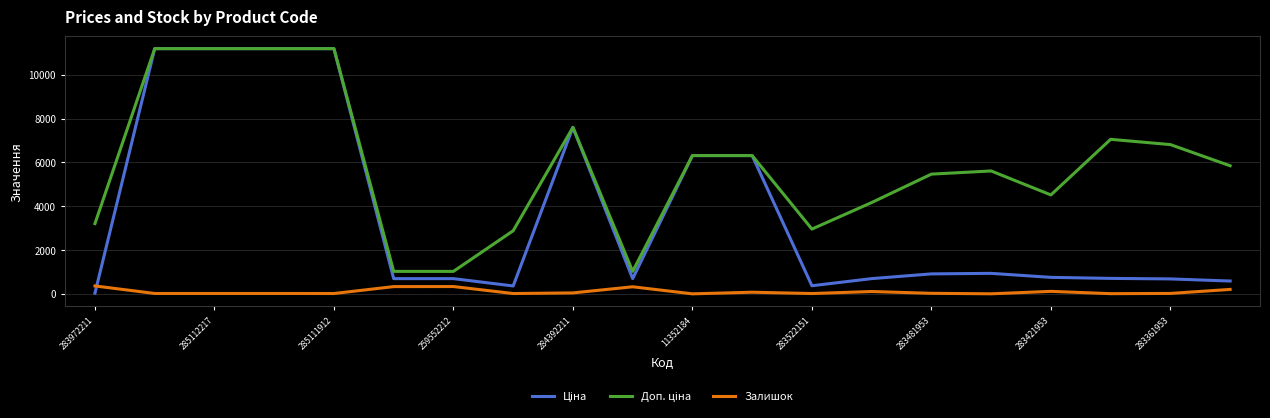

At how many categories does at least one series exceed 9869?

4